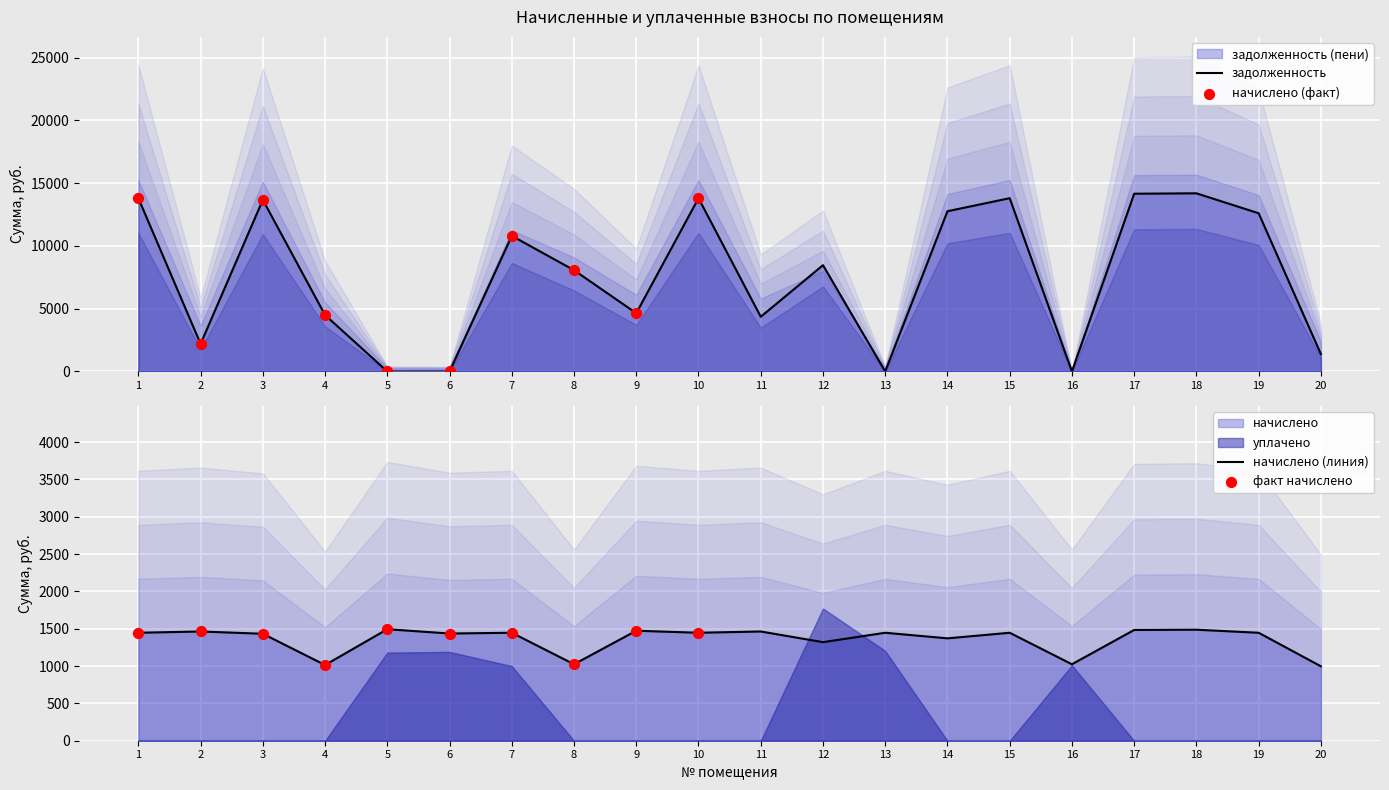

Which series has the largest Y range (max minus min)?

задолженность